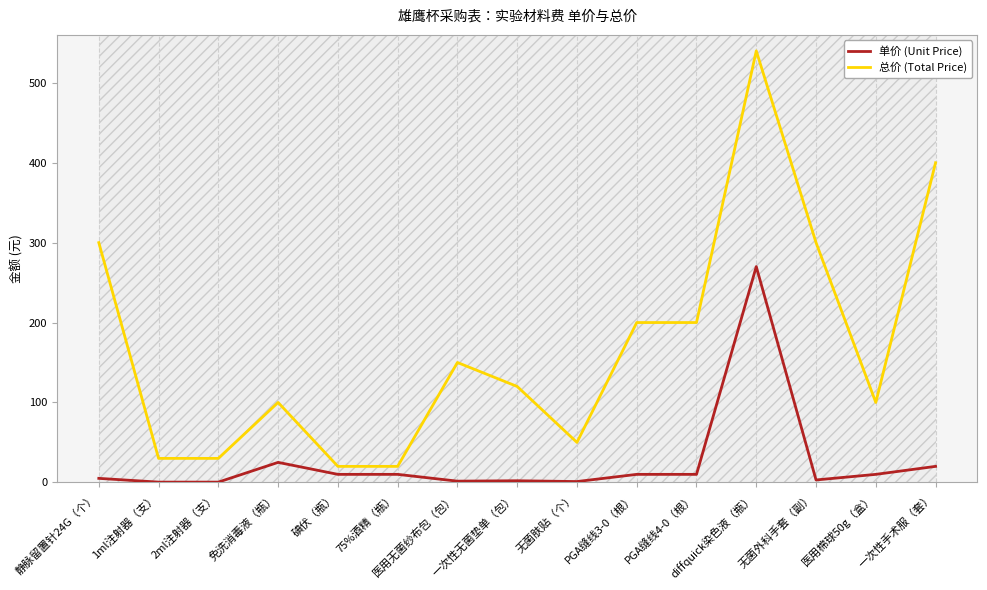

True or false: 总价 (Total Price) and 单价 (Unit Price) intersect in this chart.

False